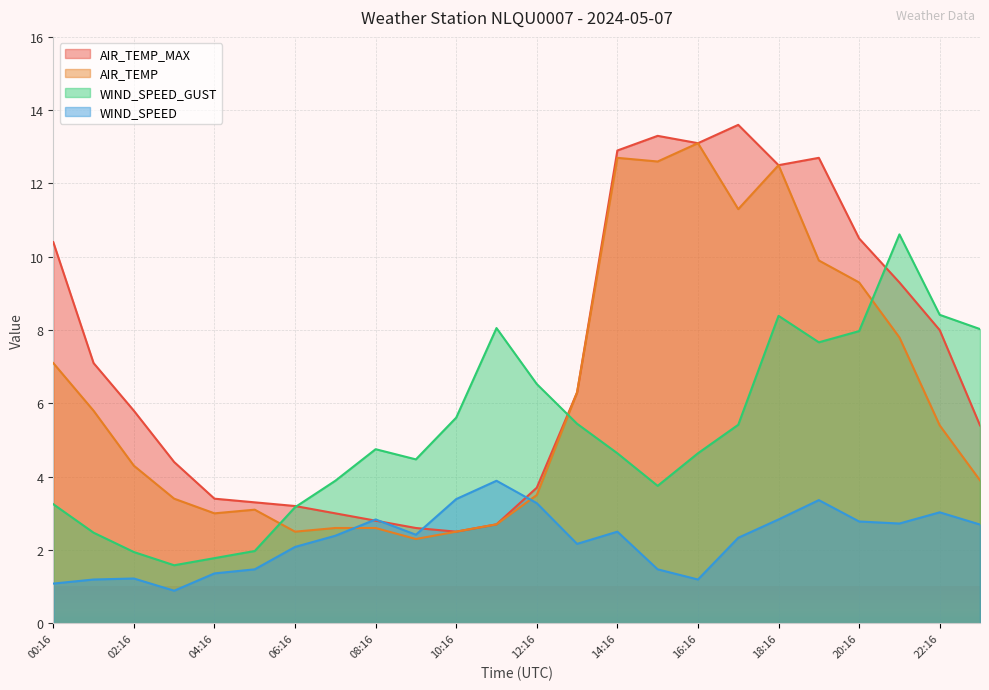

The value of AIR_TEMP at 14:16 is 12.7. True or false?

True